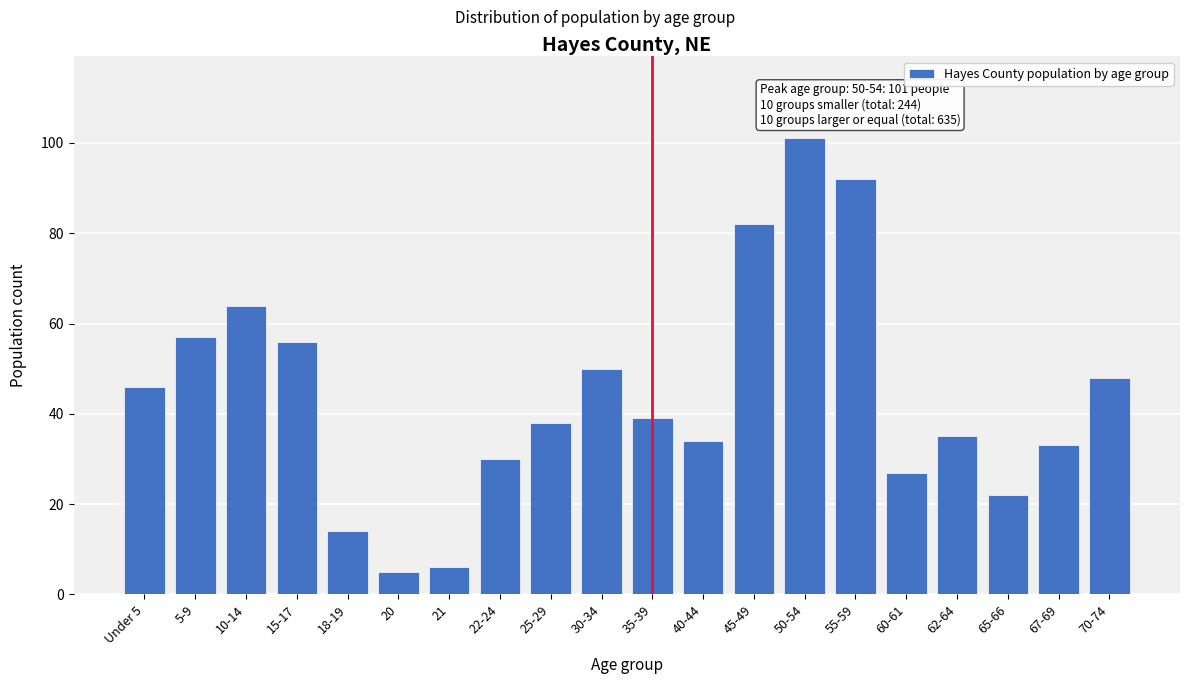

Reading left to right, transcribe all the data shown in this chart.

46	57	64	56	14	5	6	30	38	50	39	34	82	101	92	27	35	22	33	48